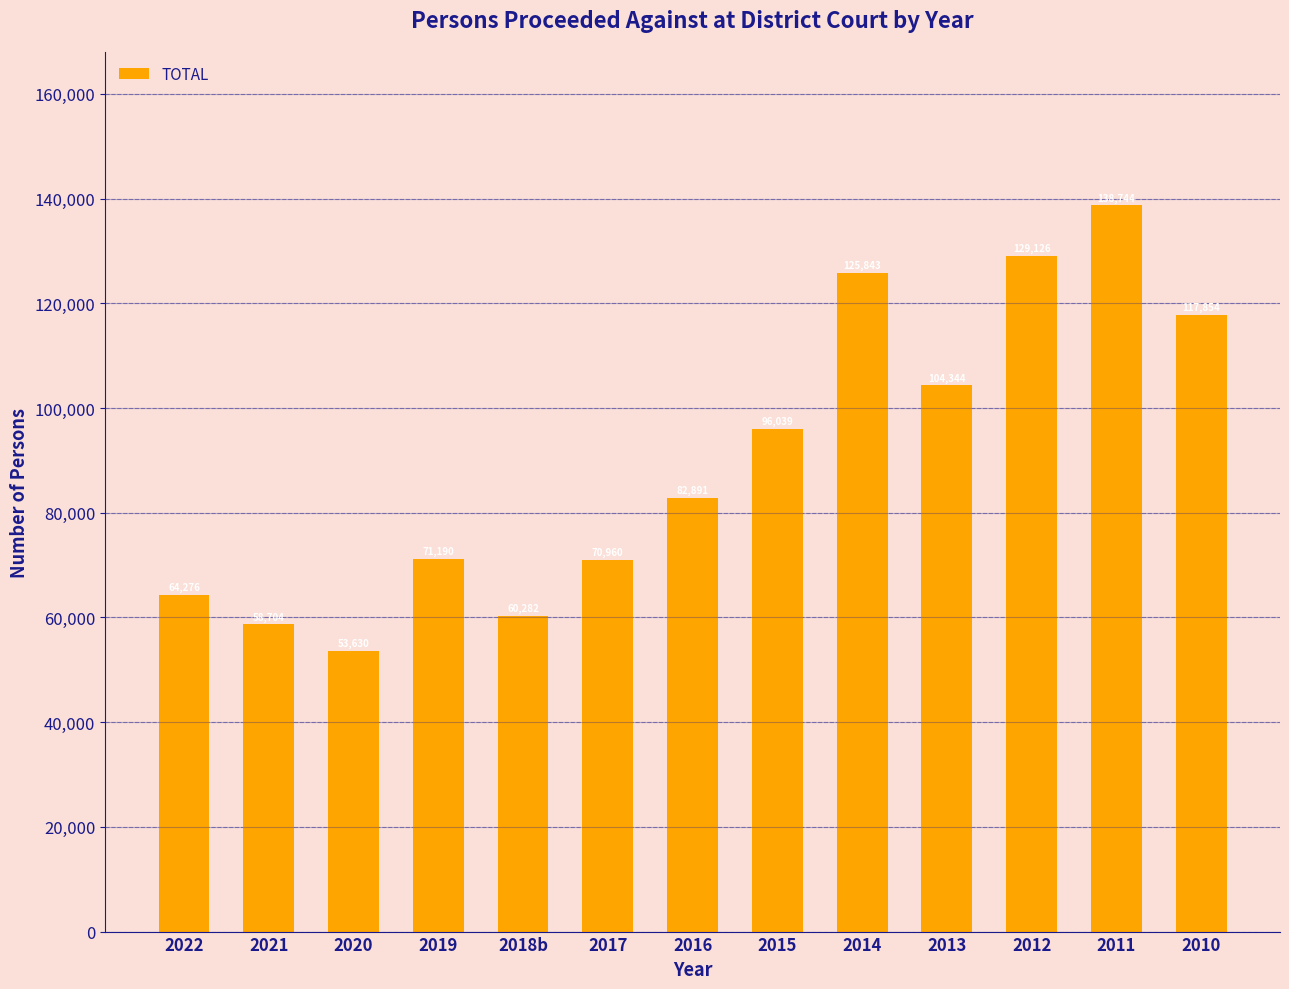

Reading left to right, extract all data points from this chart.

64276	58704	53630	71190	60282	70960	82891	96039	125843	104344	129126	138744	117854